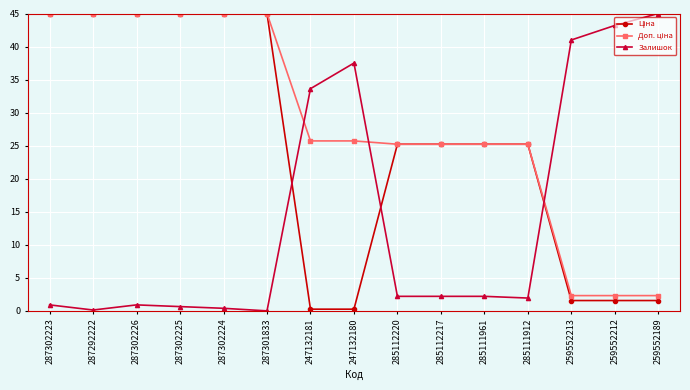

True or false: Залишок has a value of 3.6 at 285112220.

False